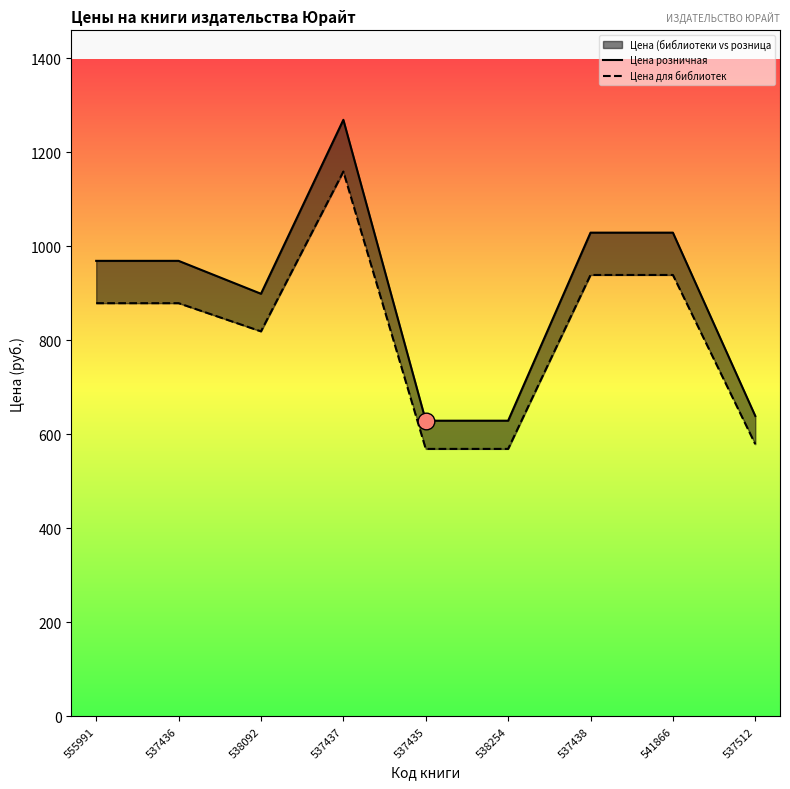

Reading left to right, extract all data points from this chart.

Цена розничная: 555991=969	537436=969	538092=899	537437=1269	537435=629	538254=629	537438=1029	541866=1029	537512=639
Цена для библиотек: 555991=879	537436=879	538092=819	537437=1159	537435=569	538254=569	537438=939	541866=939	537512=579